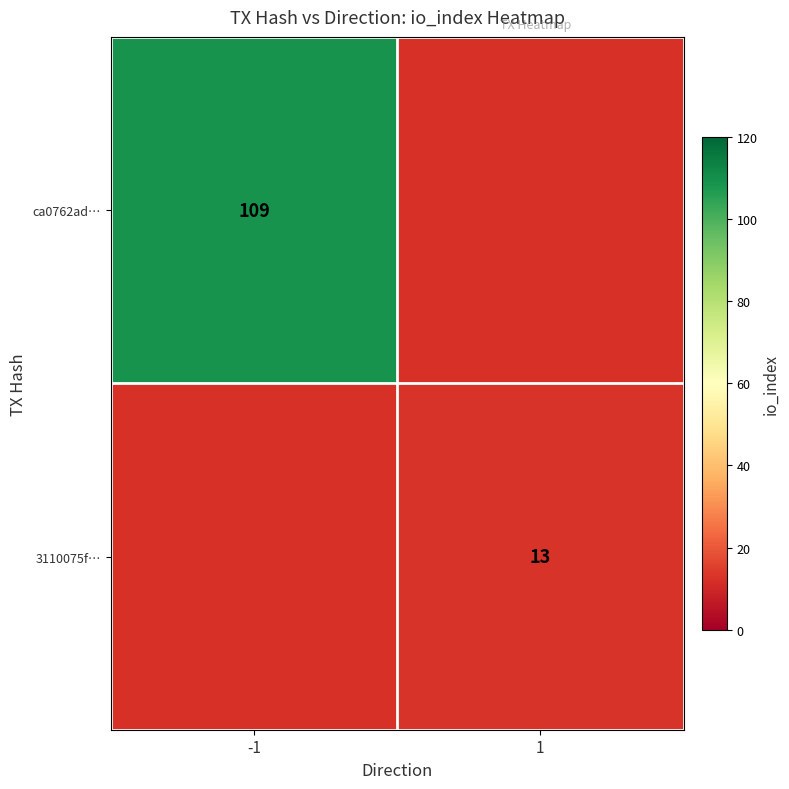

True or false: ca0762ad… has a value of 151 at -1.

False